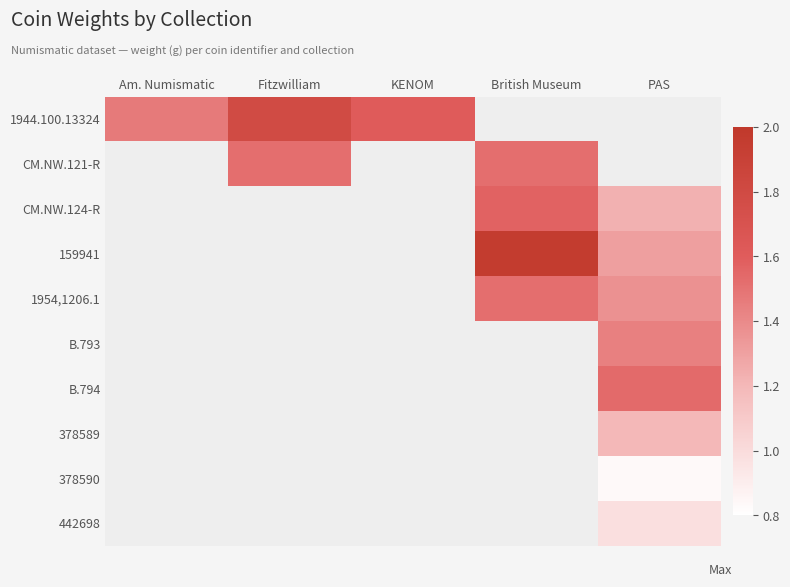

What is the minimum value shown in the chart?

0.8